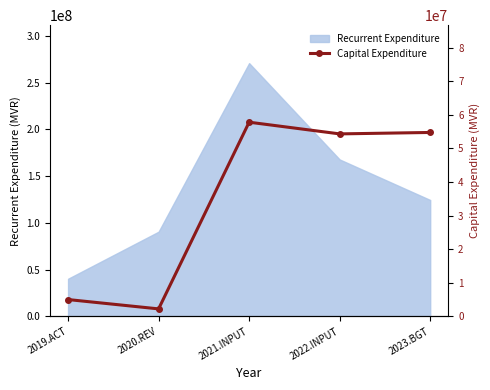

True or false: the data shows 8302083 at 2019.ACT.

False